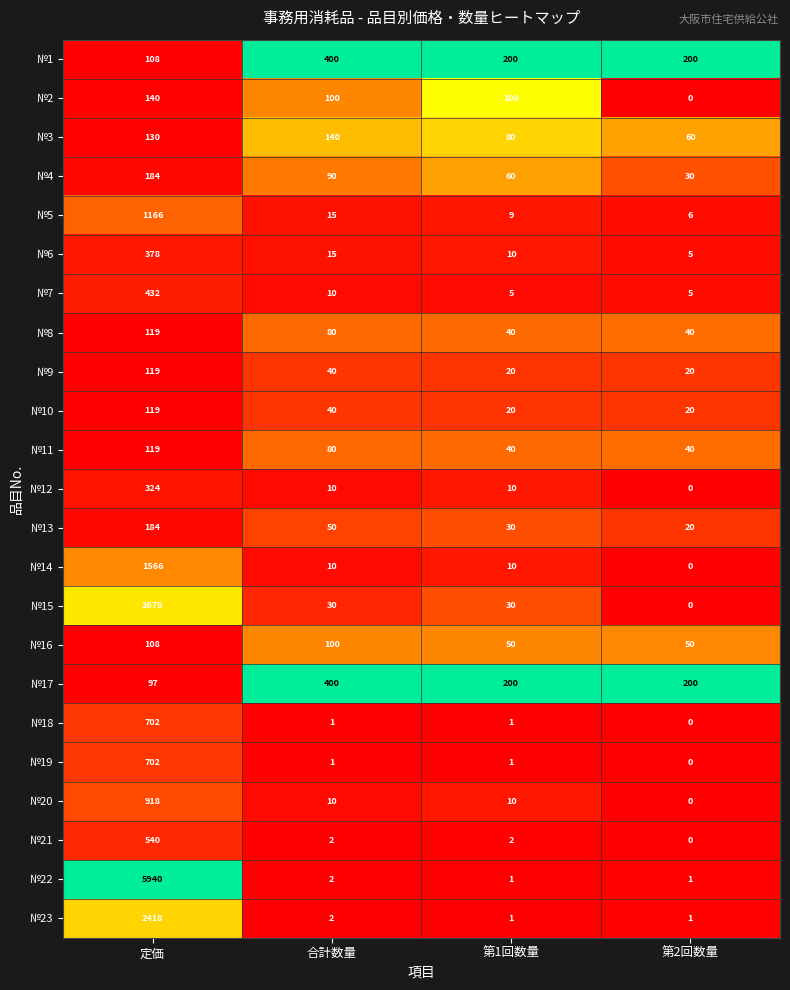

What is the difference between the №21 values at 定価 and 合計数量?

538